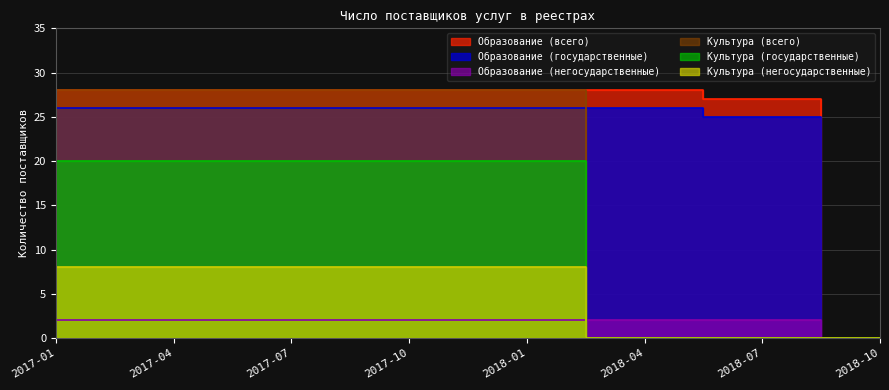

Rank the series at 2017-07 from lowest to highest value.

Образование (негосударственные), Культура (негосударственные), Культура (государственные), Образование (государственные), Образование (всего), Культура (всего)